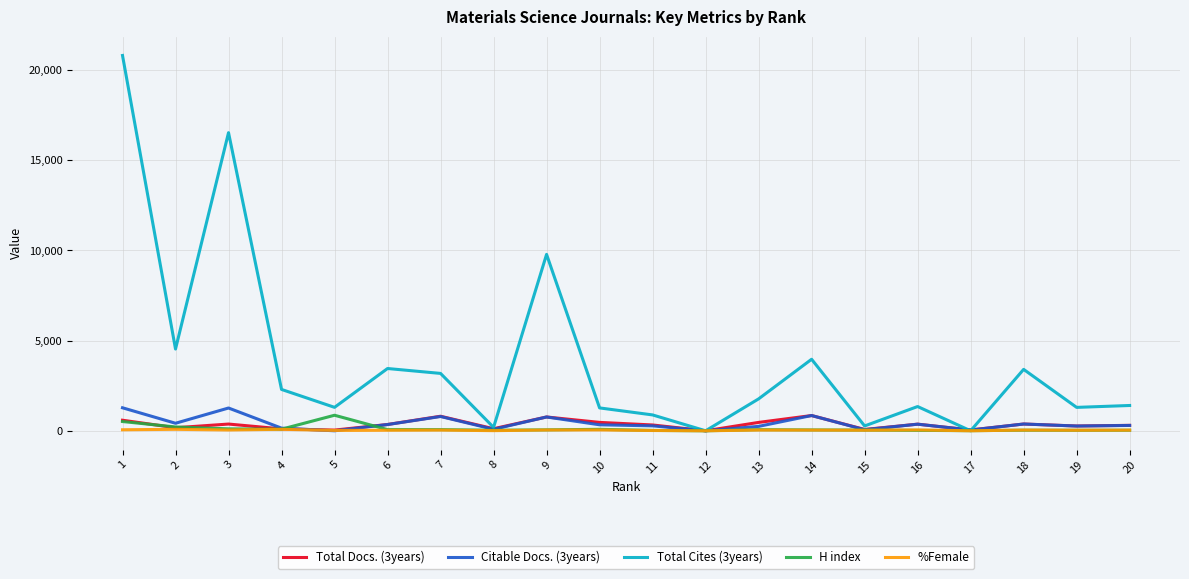

Is this an area chart (filled region under the line)?

No